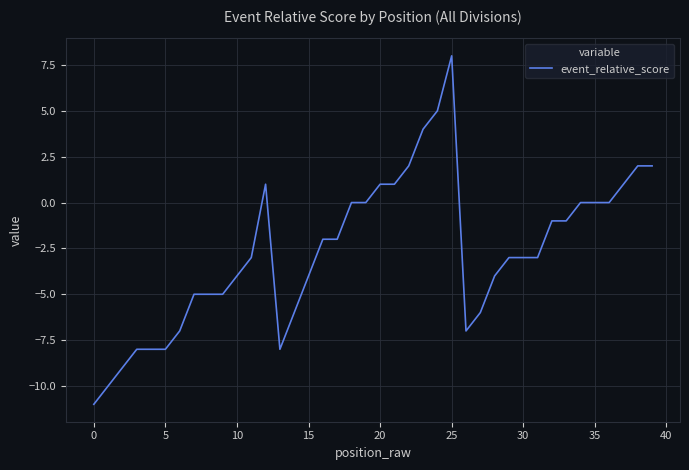

What is the difference between the maximum and minimum values?

19